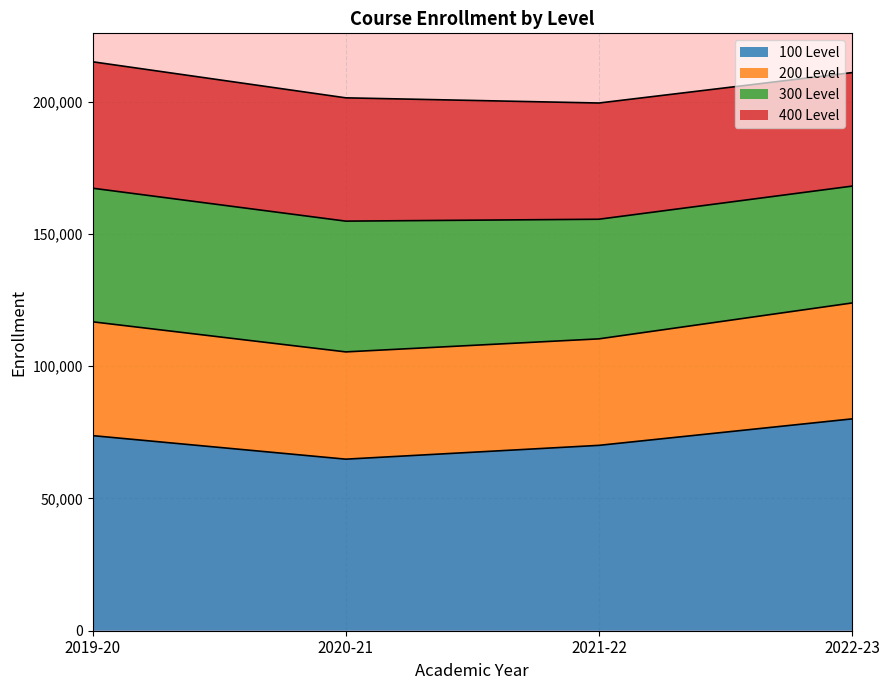

What is the highest value of the 100 Level series?

80079